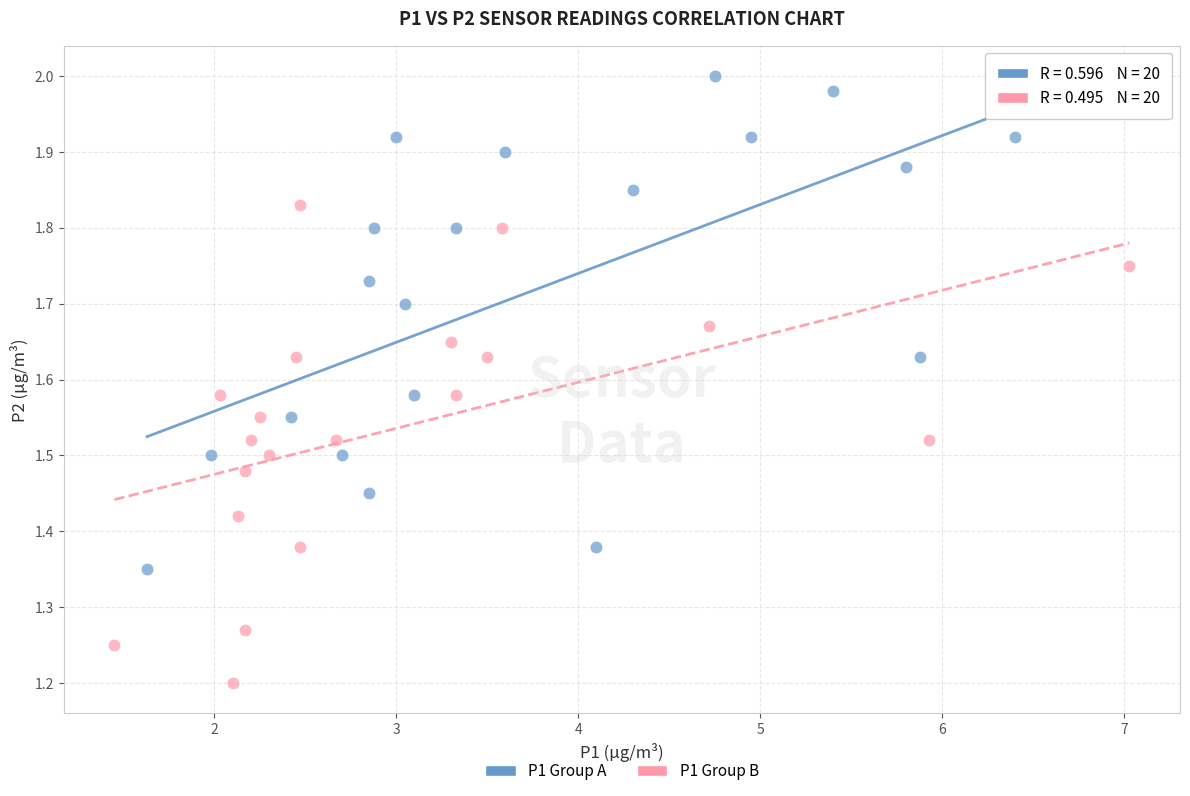

Which series has the widest spread of Y values?

P1 Group A